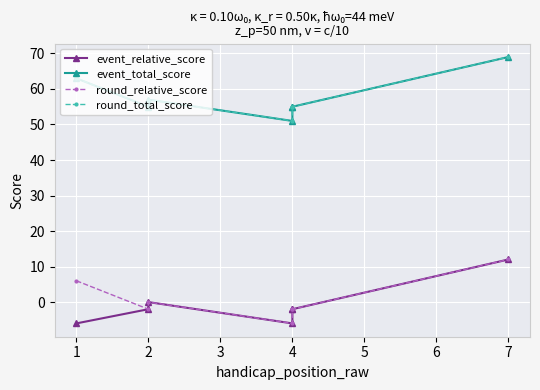

True or false: round_relative_score and event_total_score cross at least once.

False